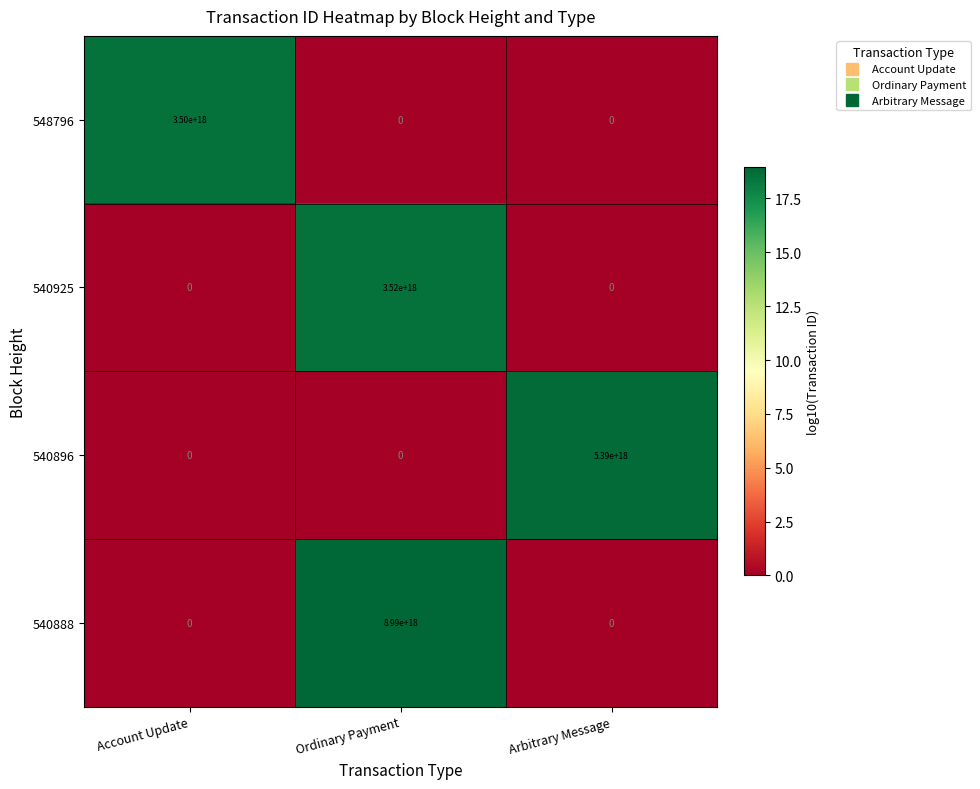

Count the 548796 values in the range 0 to 3500000000000000000.

3